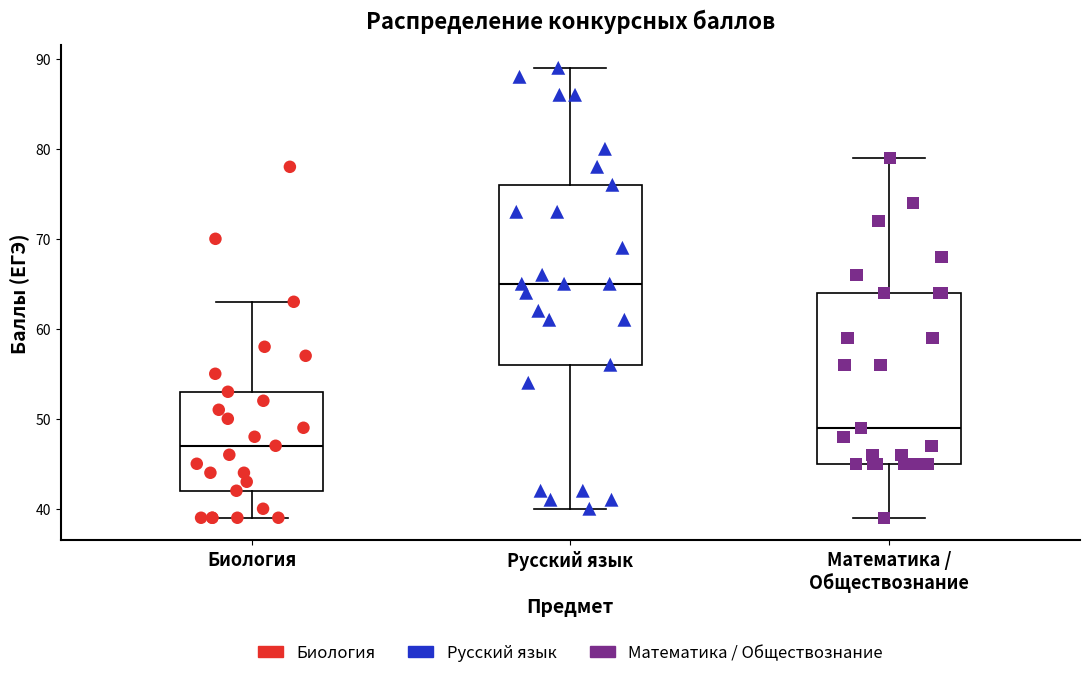

Comparing the boxes themselves (not the whiskers), which one is the tallest?

Русский язык